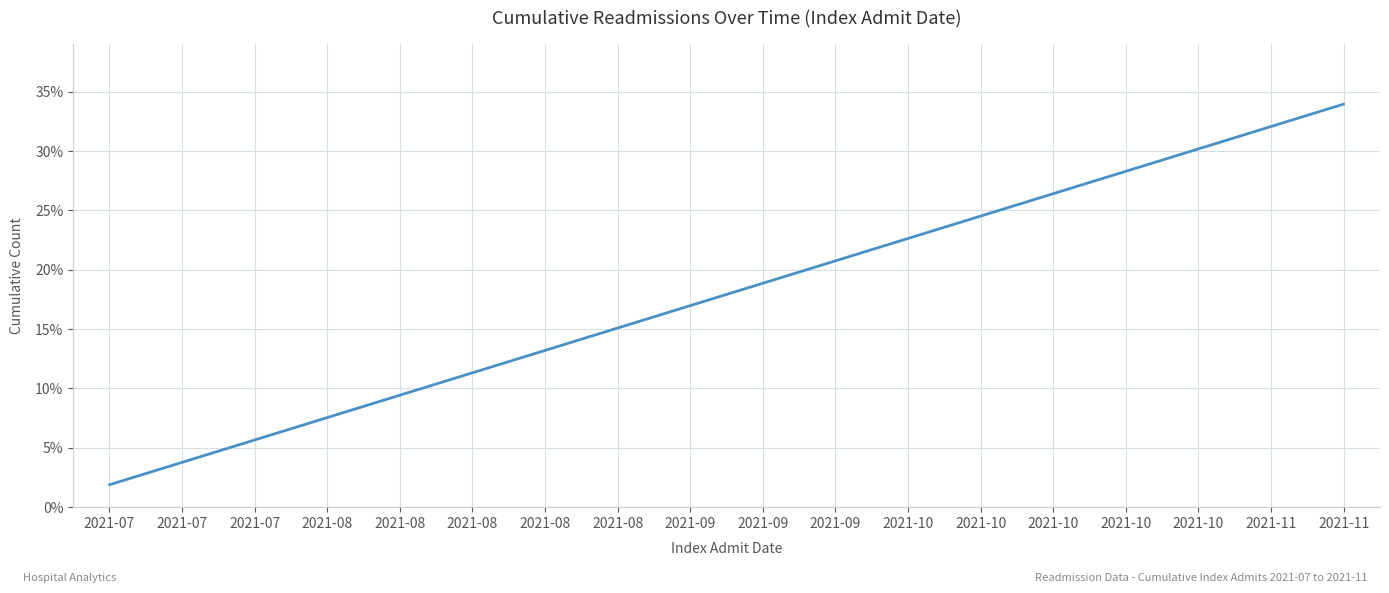

How many lines are shown in the chart?

1